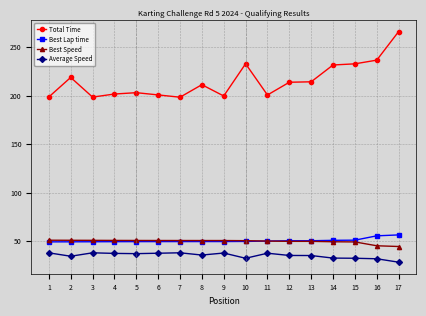

Is the value of Total Time at 15 greater than the value of Best Lap time at 14?

Yes